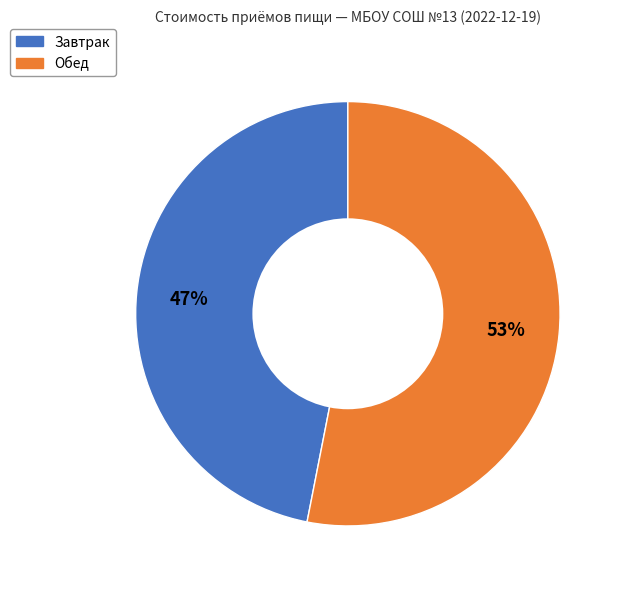

How many segments does this pie chart have?

2